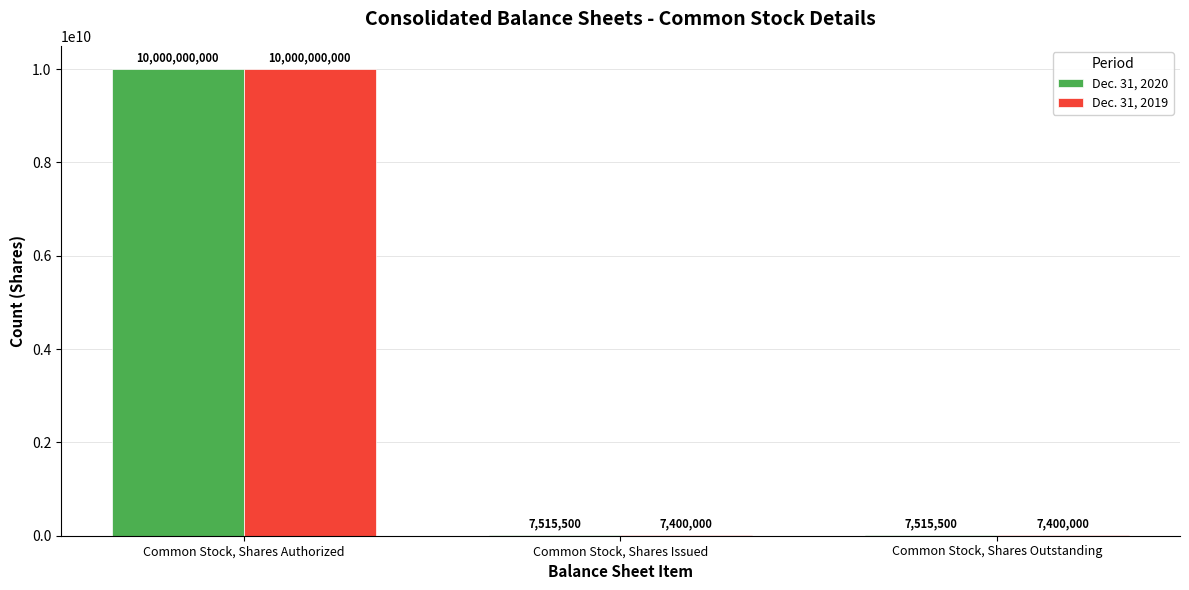

What is the sum of the Dec. 31, 2020 values at Common Stock, Shares Authorized and Common Stock, Shares Outstanding?

10007515500